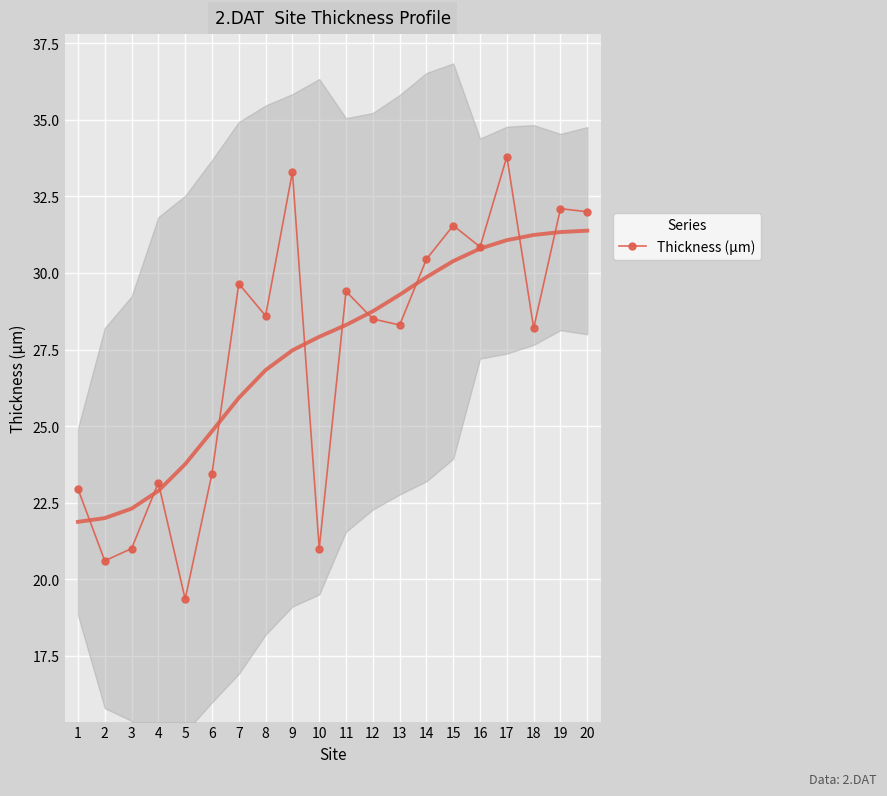

Reading left to right, list all the values displayed in this chart.

22.9	20.6	21.0	23.2	19.3	23.5	29.7	28.6	33.3	21.0	29.4	28.5	28.3	30.5	31.5	30.8	33.8	28.2	32.1	32.0